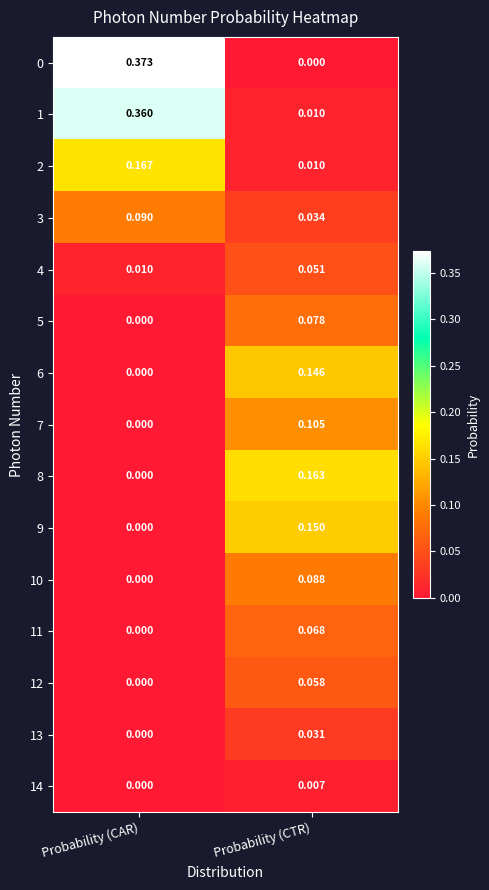

What is the total value across all series at Probability (CAR)?

1.0